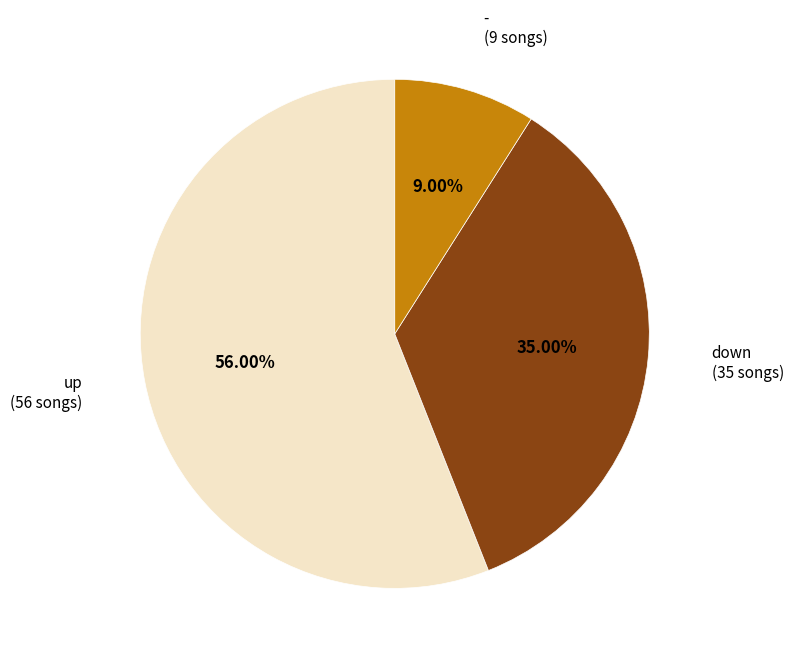

Which has a higher value, down or -?

down